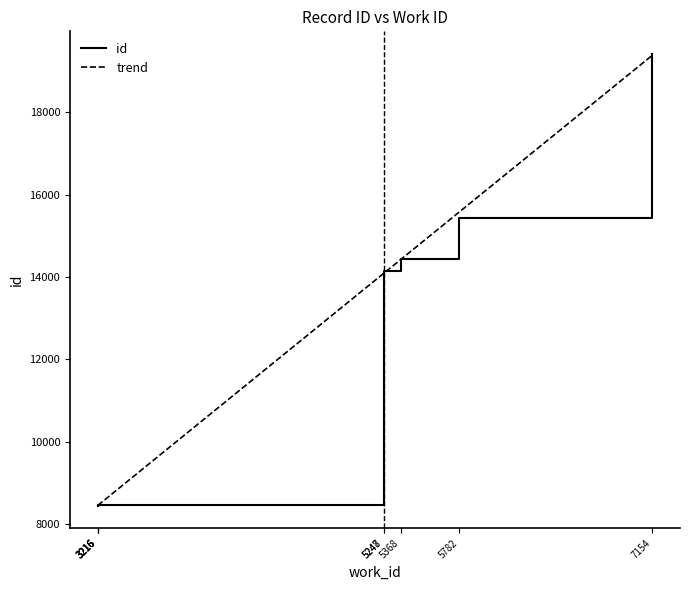

Reading right to left, list all the values displayed in this chart.

7154=19414	5782=15428	5368=14443	5248=14135	5247=14134	3216=8451	3216=8449	3216=8447	3216=8446